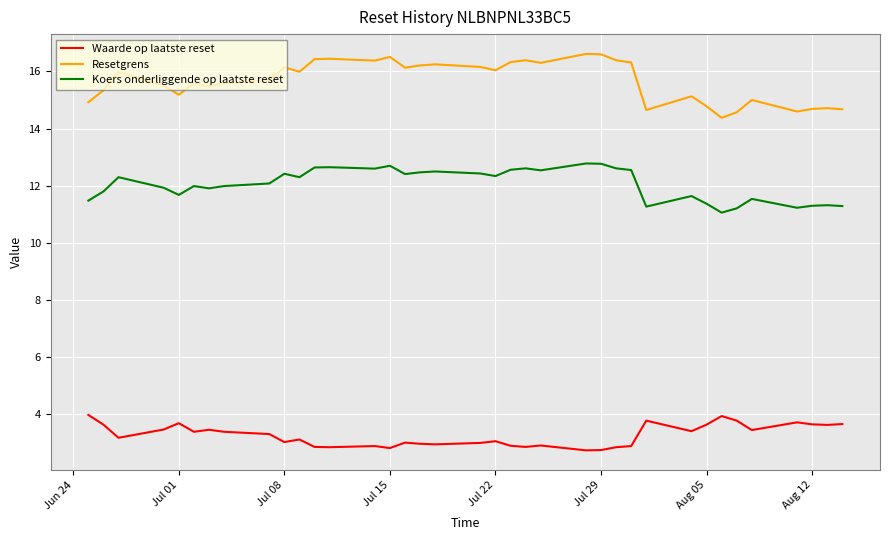

True or false: Koers onderliggende op laatste reset and Waarde op laatste reset intersect in this chart.

False